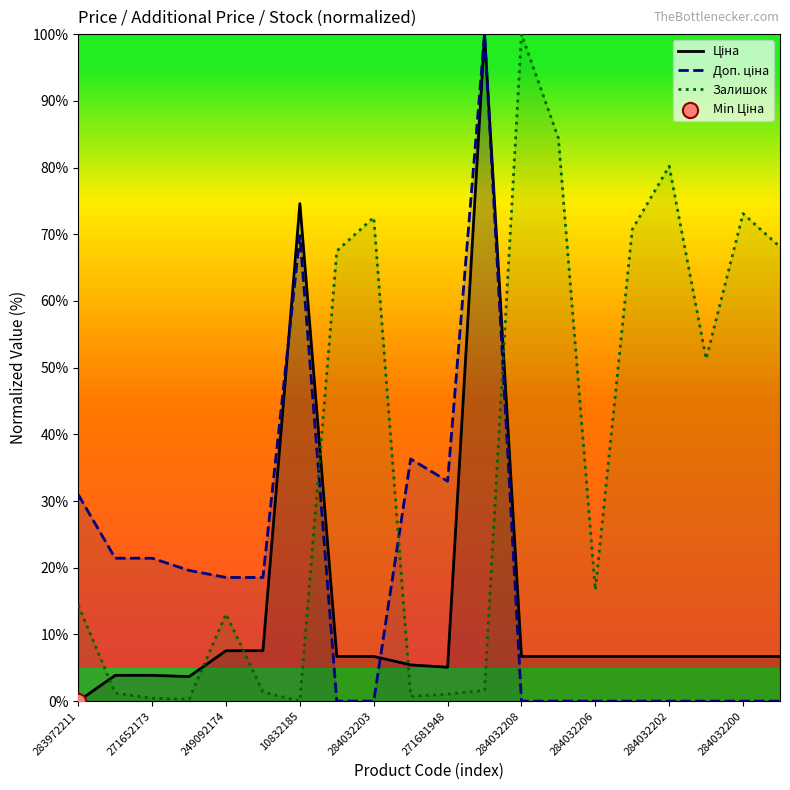

What is the total value across all series at 284032203?

79.2